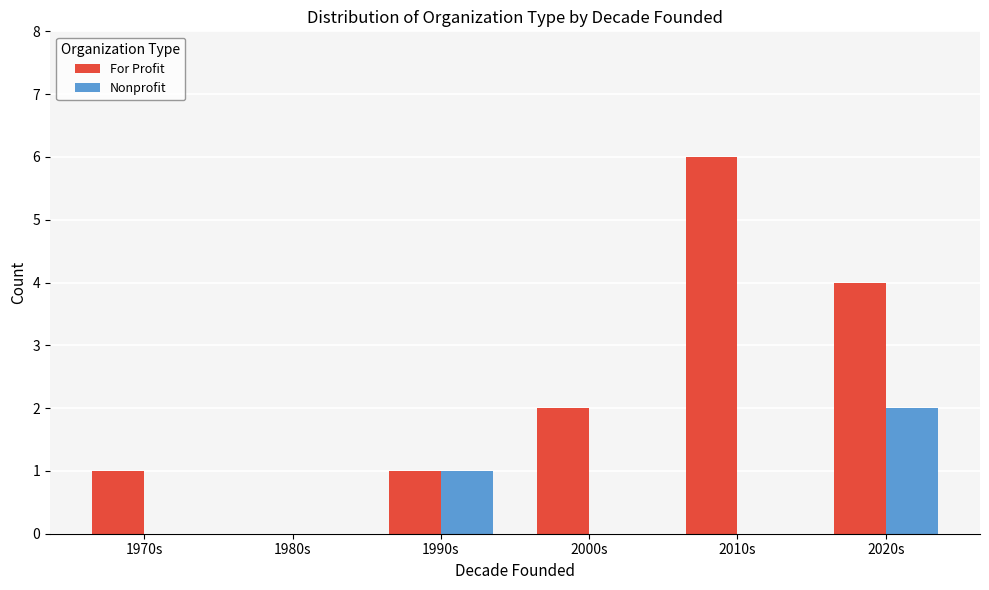

What is the total value across all series at 2010s?

6